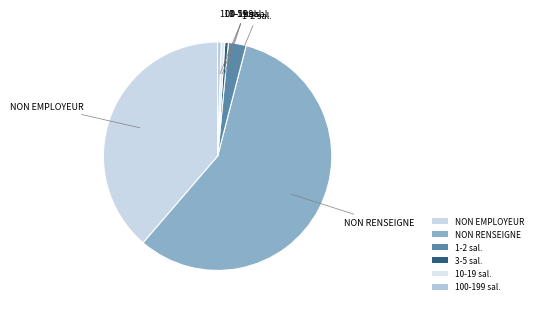

Between 1-2 sal. and 10-19 sal., which is larger?

1-2 sal.